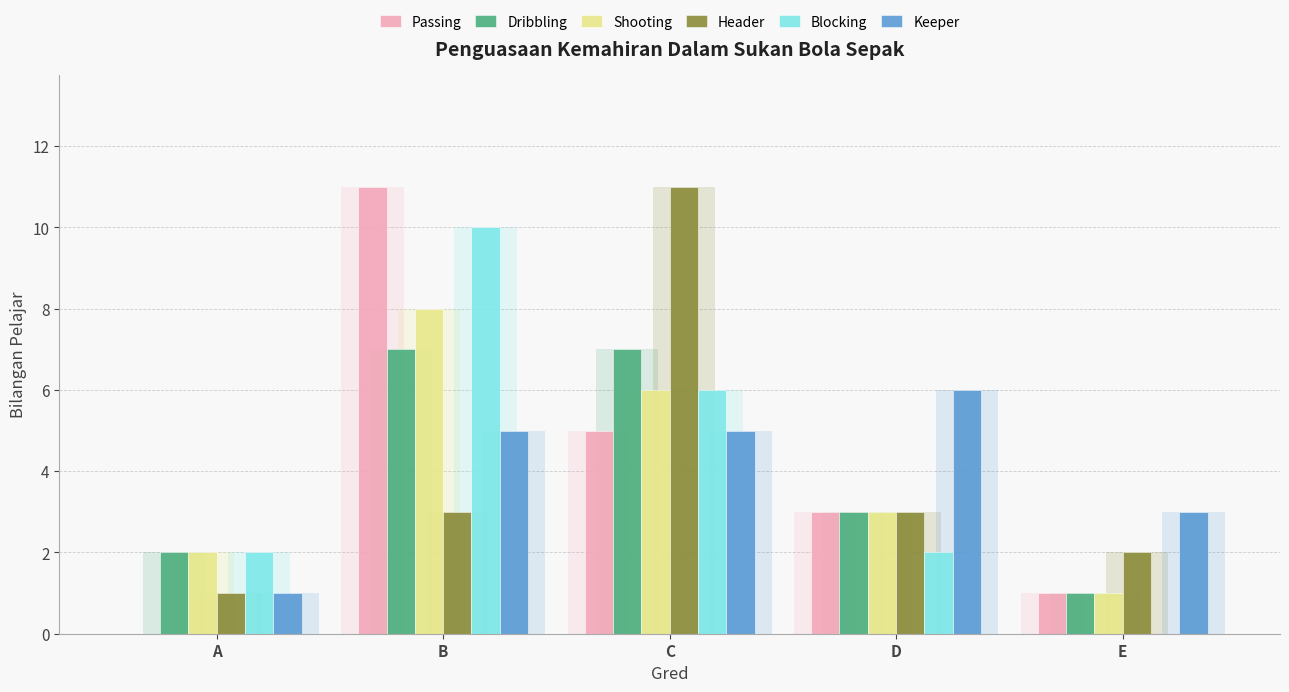

The Passing series shows 5 at C. True or false?

True